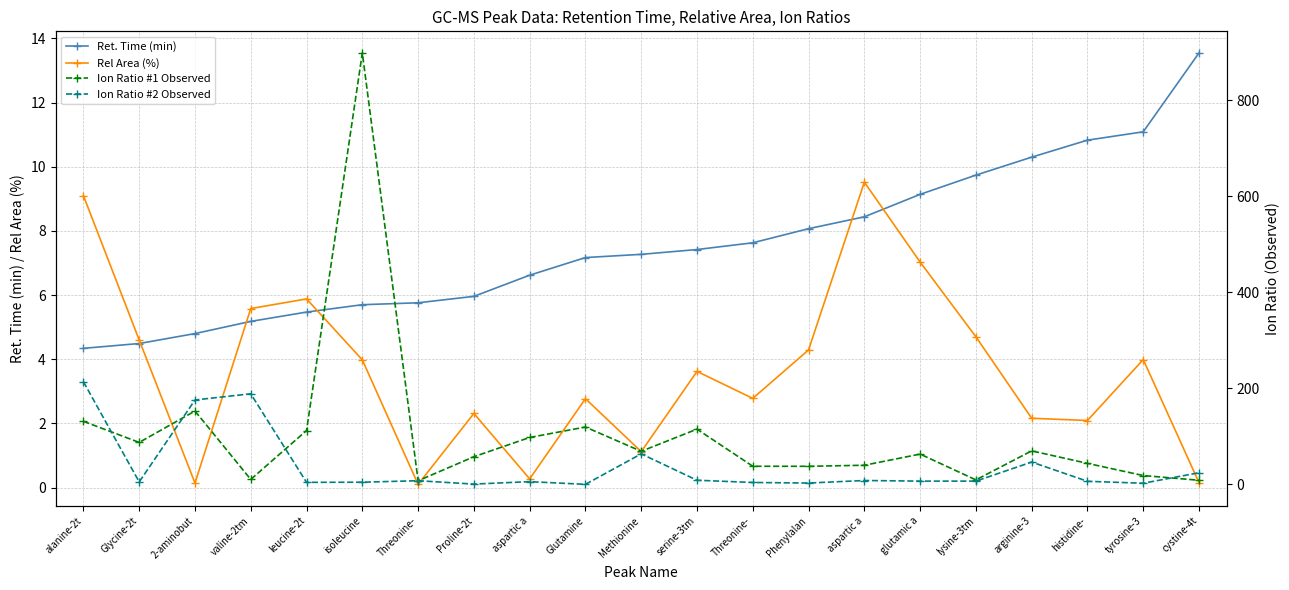

Which label corresponds to the smallest value in the chart?

Threonine-